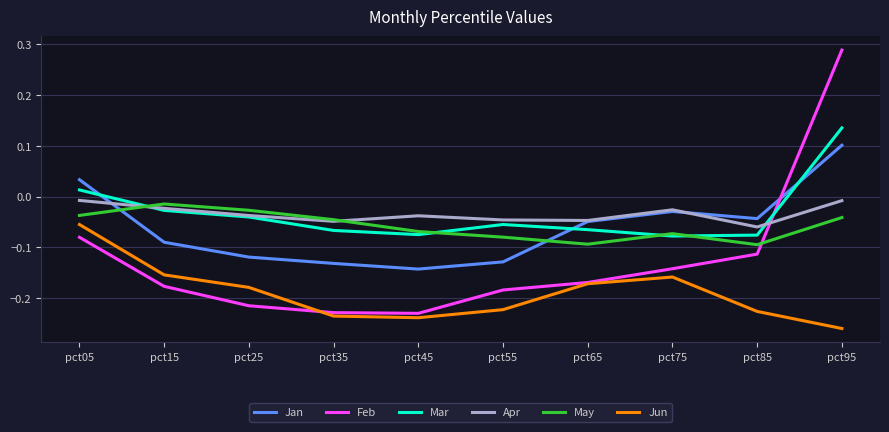

The May series shows -0.1 at pct85. True or false?

True